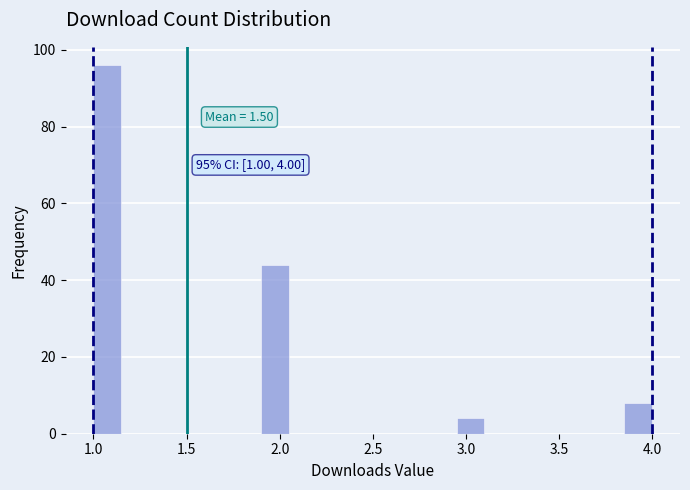

Around what value on the x-axis is the tallest bar? Give the approximate position of its centre, as read against the axis.

1.10